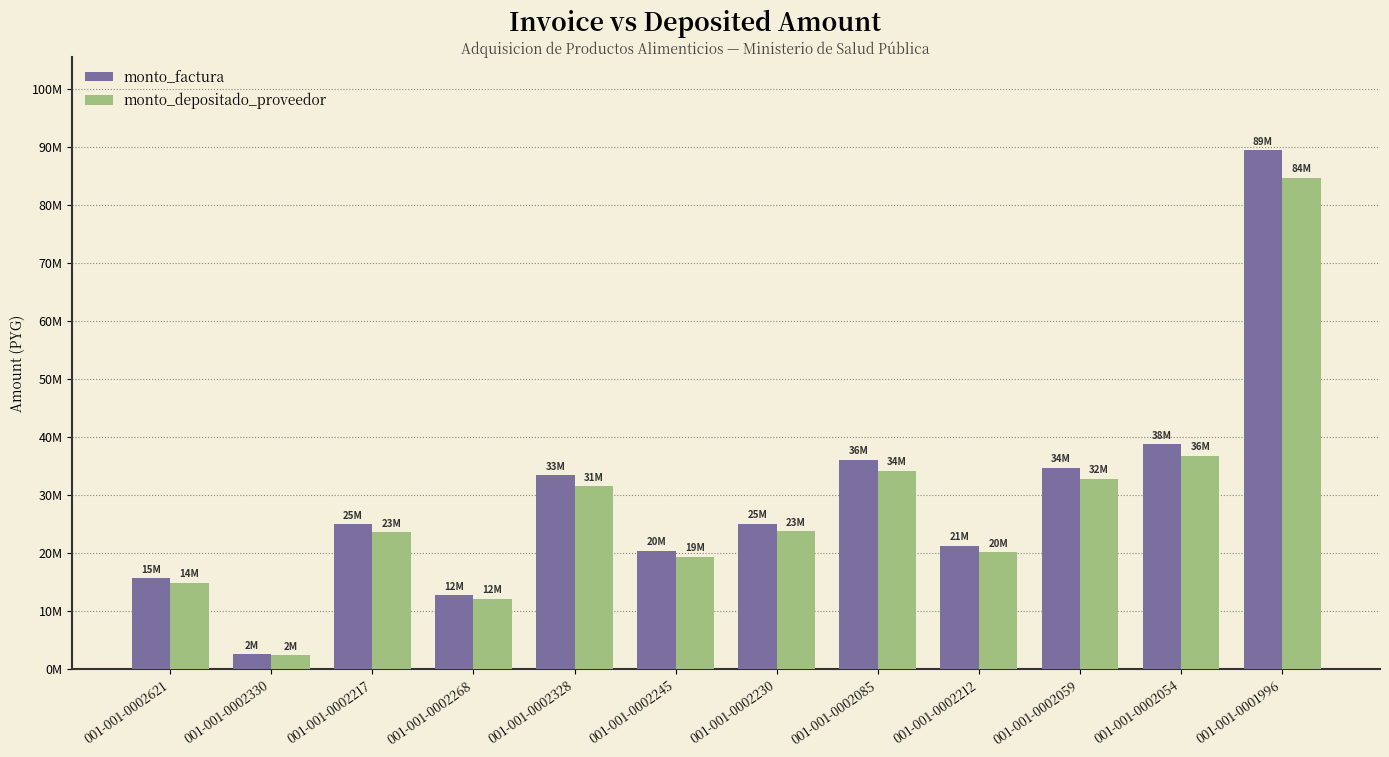

List the labels in order of monto_factura value, largest first.

001-001-0001996, 001-001-0002054, 001-001-0002085, 001-001-0002059, 001-001-0002328, 001-001-0002230, 001-001-0002217, 001-001-0002212, 001-001-0002245, 001-001-0002621, 001-001-0002268, 001-001-0002330